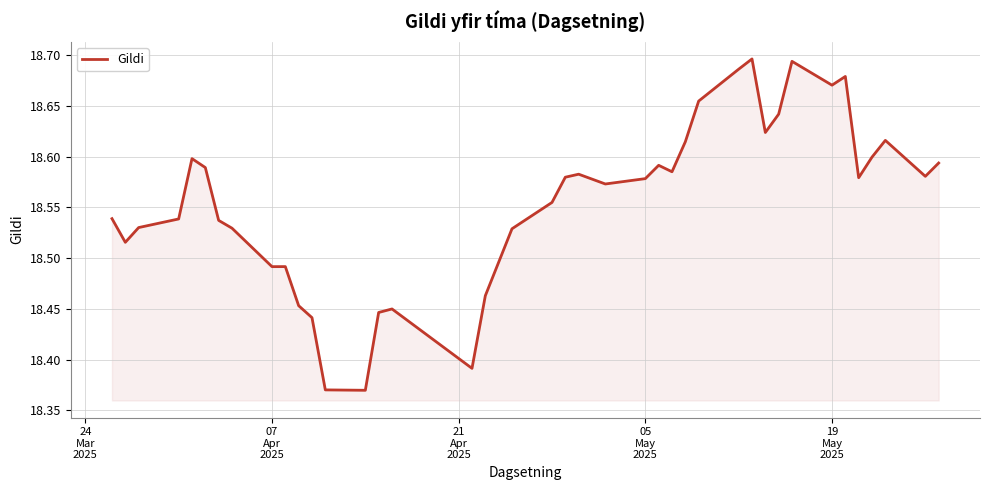

What is the difference between the maximum and minimum values?

0.3